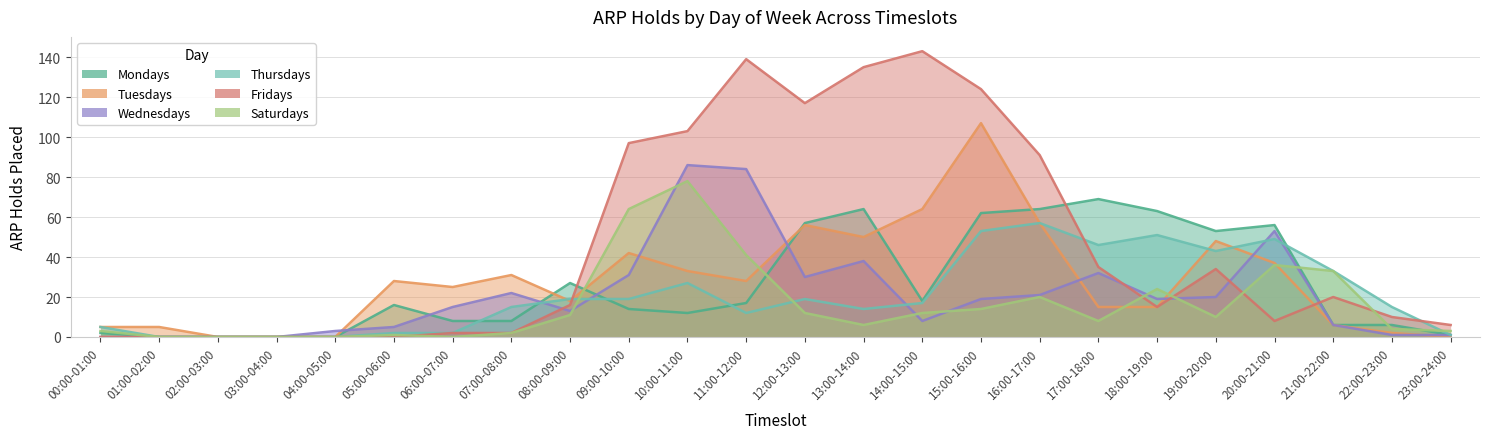

What is the value of the Saturdays point at the 1st from the left?

3